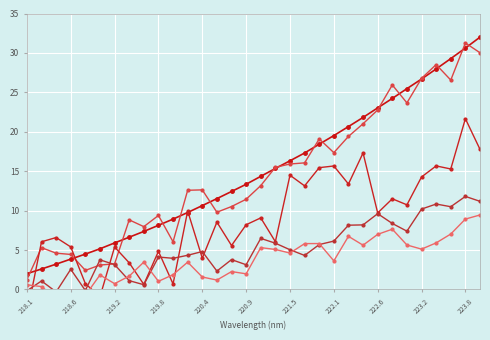

How many values in Intensity_scaled1 are above zero?

30